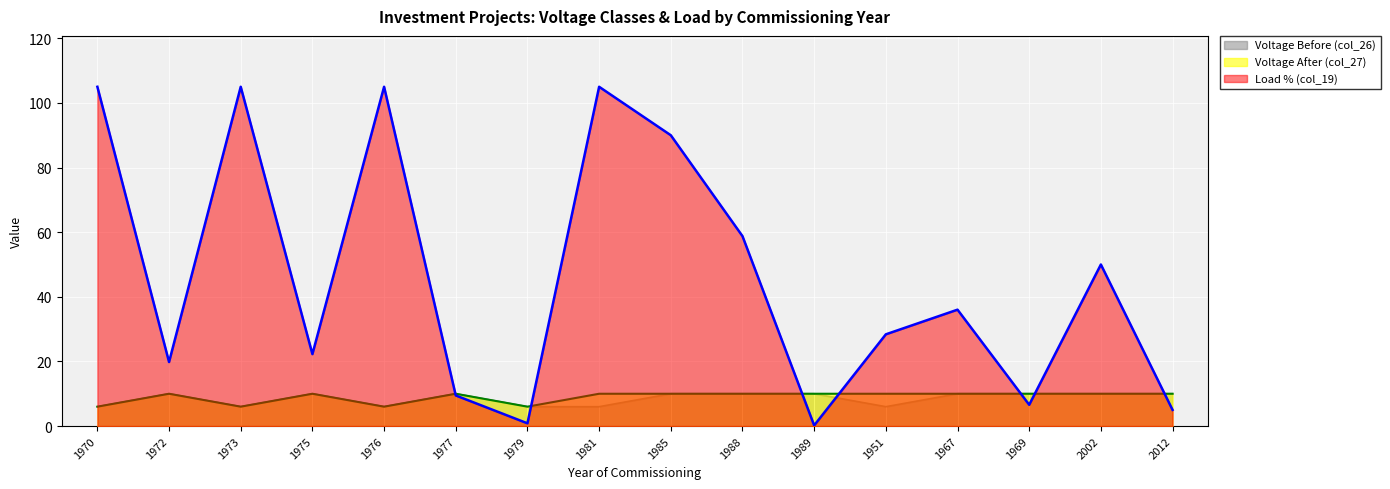

At which category is the sum across all series the highest?

1981